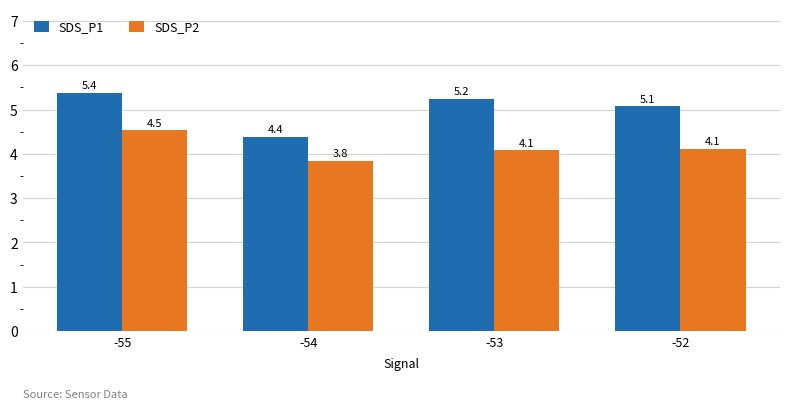

Rank the series at -54 from highest to lowest value.

SDS_P1, SDS_P2